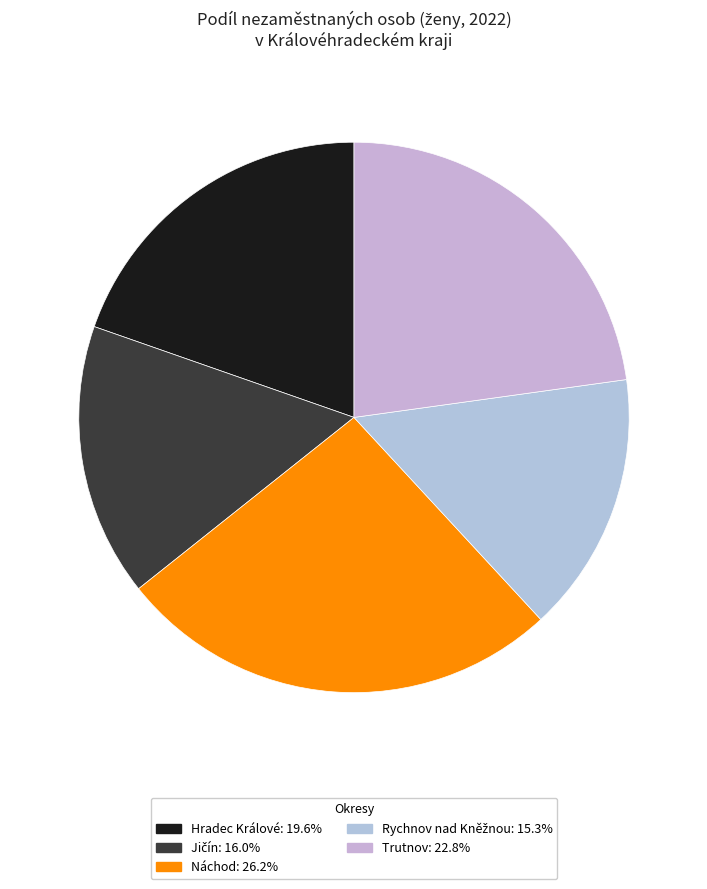

What percentage is NOT represented by Náchod?

73.8%